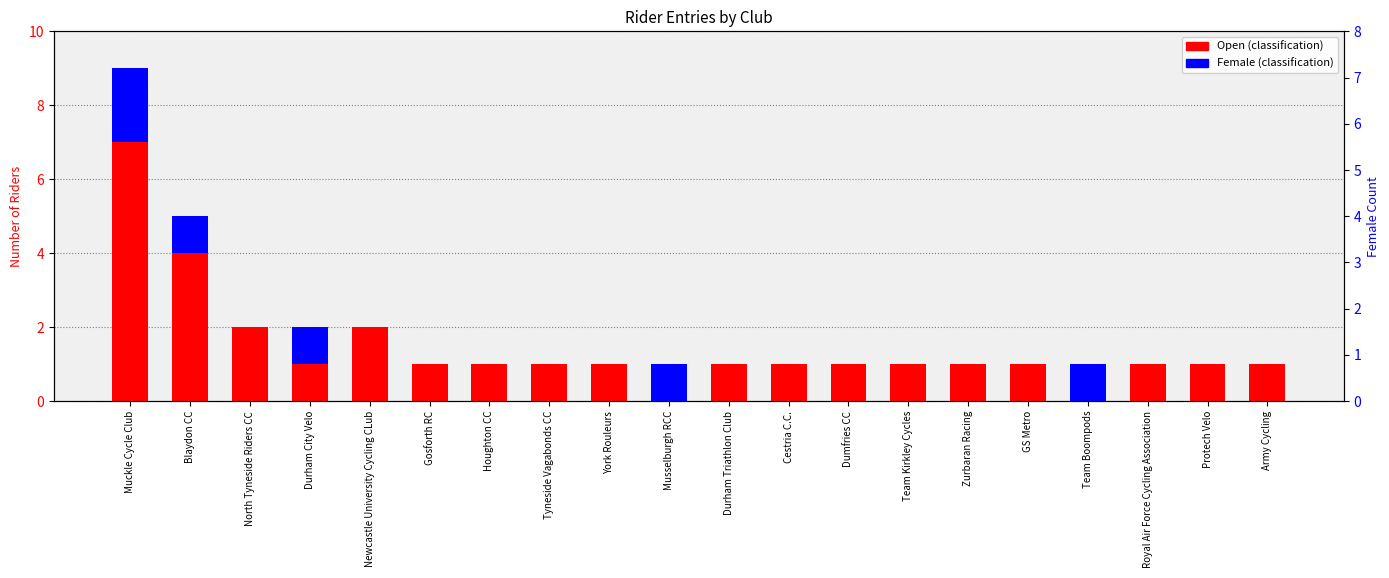

How many bars are there in total?

40